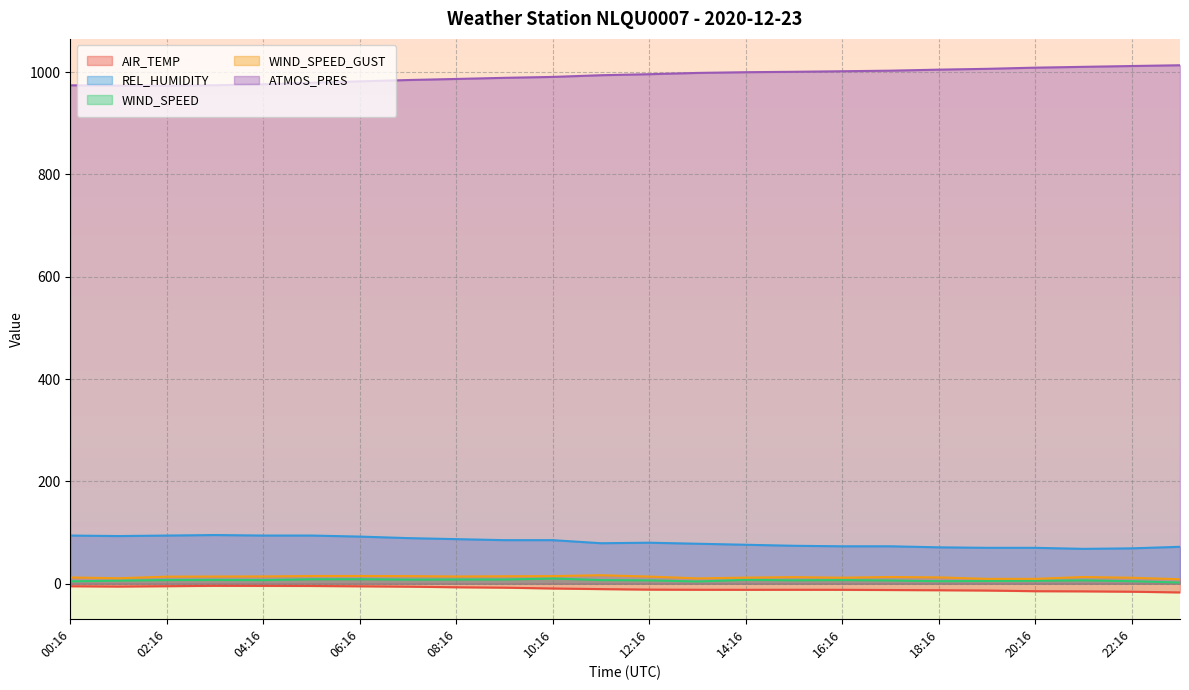

What are all the series names shown in the legend?

AIR_TEMP, REL_HUMIDITY, WIND_SPEED, WIND_SPEED_GUST, ATMOS_PRES